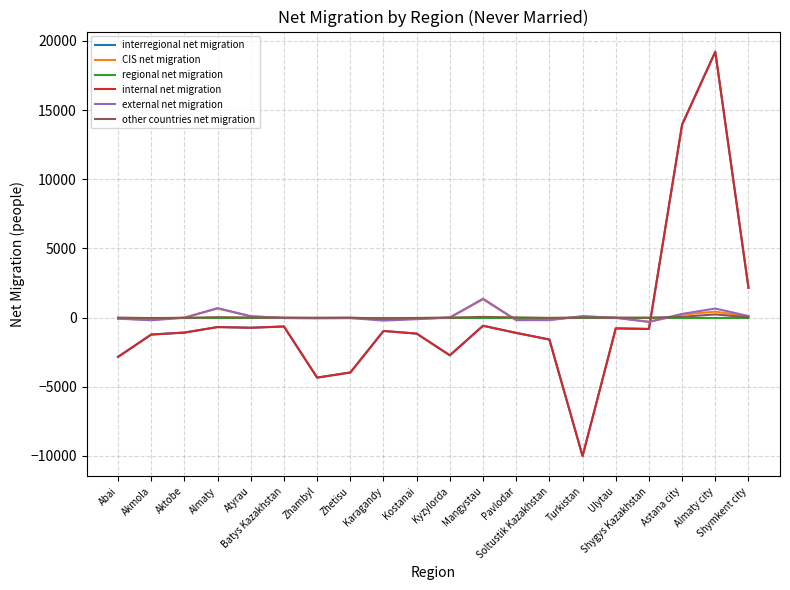

At which category does internal net migration reach its first local valley?

Atyrau